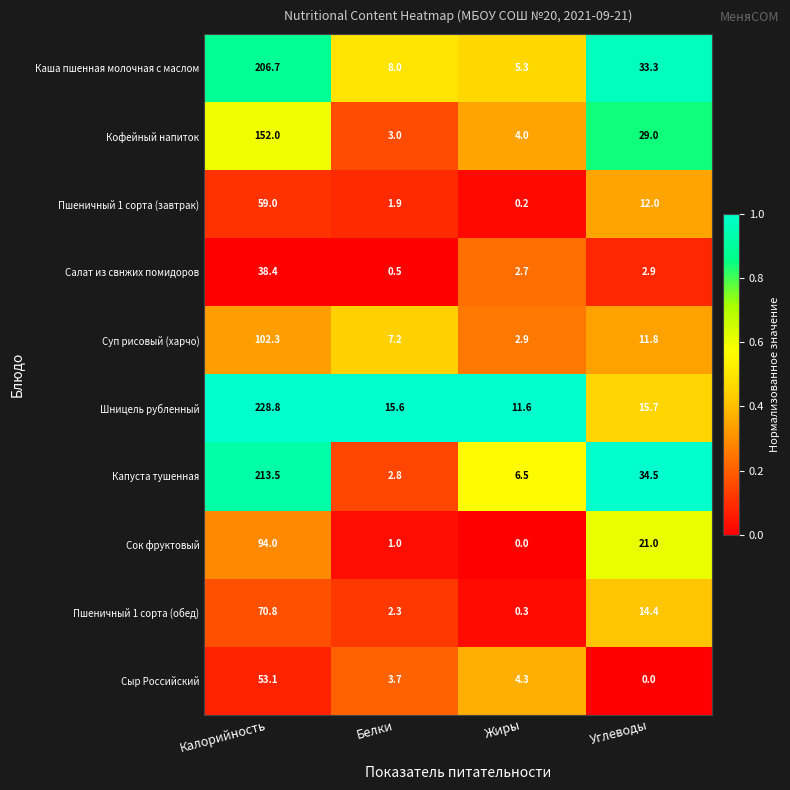

Read the Кофейный напиток value at Жиры.

4.0